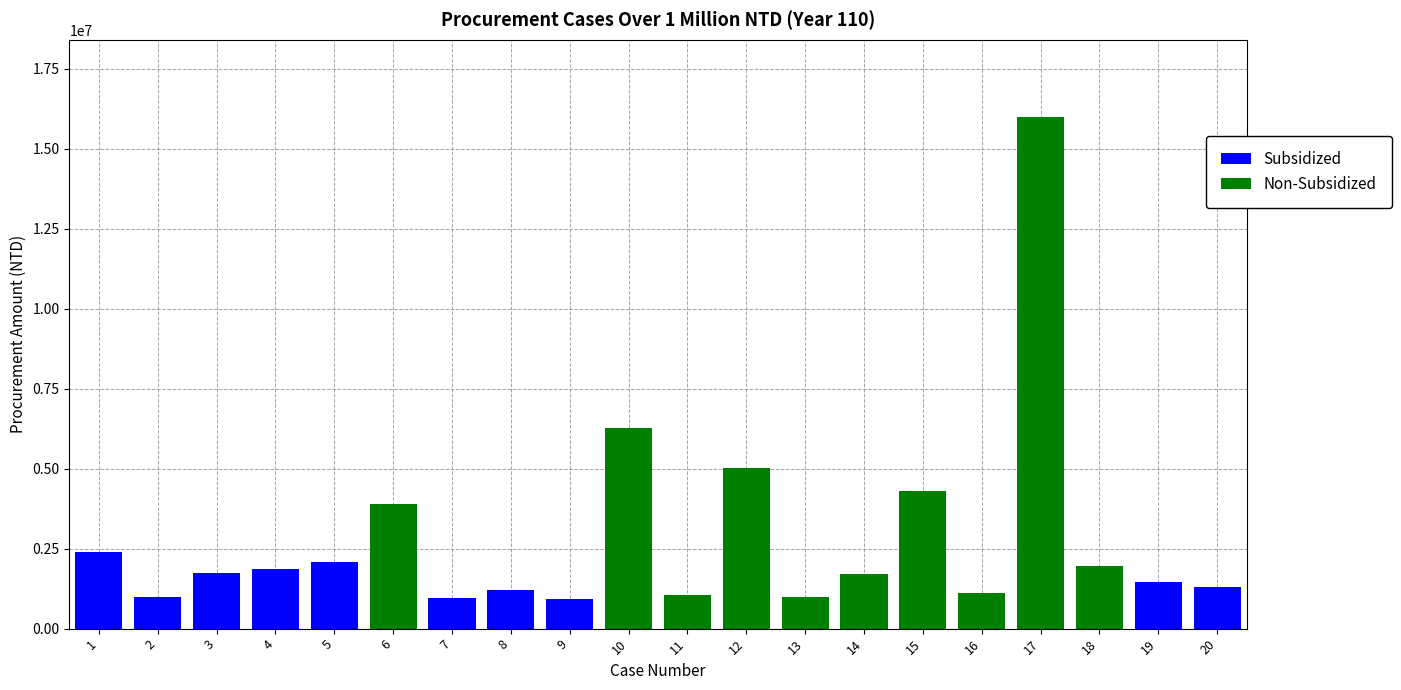

At which category is the sum across all series the highest?

17